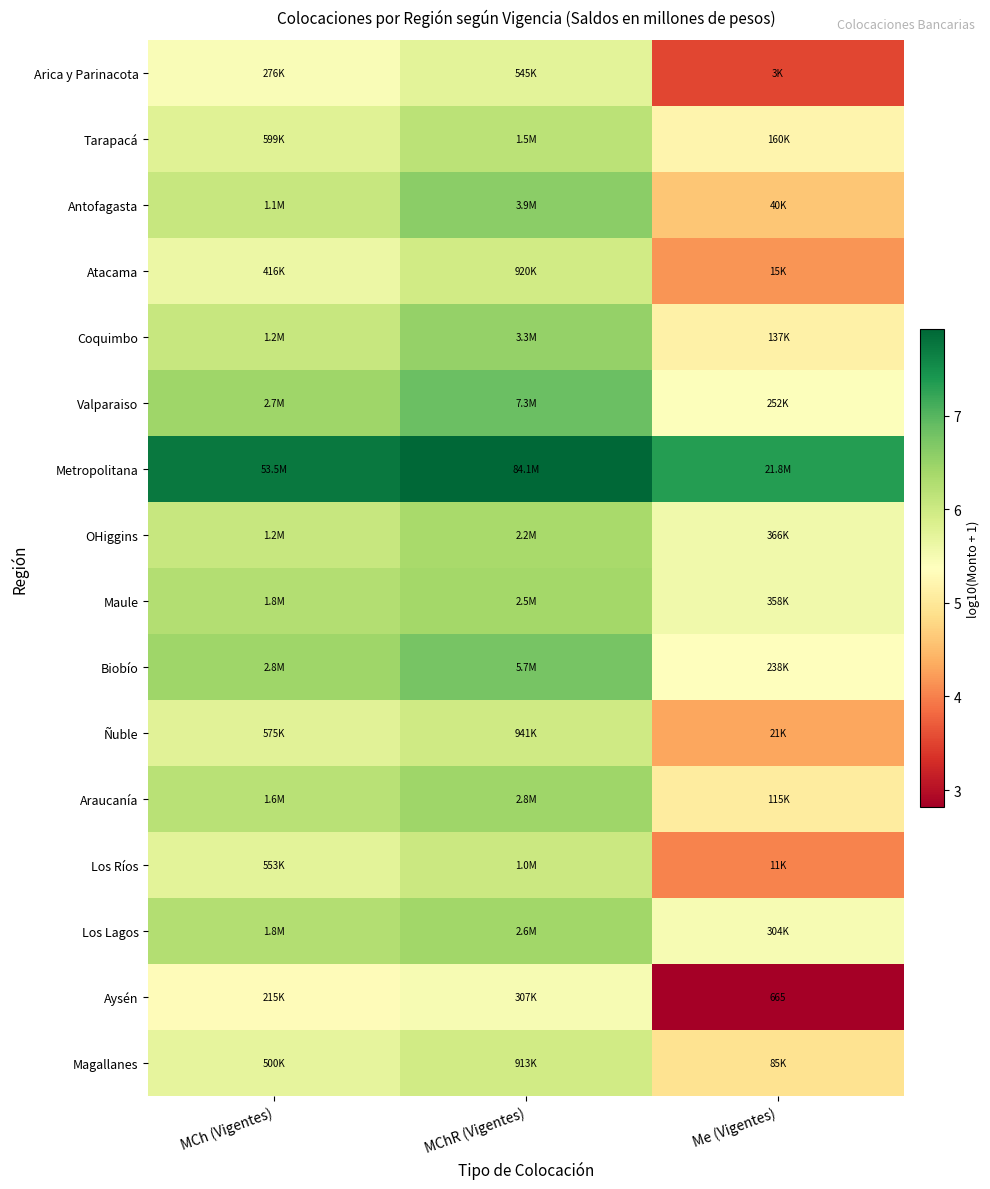

True or false: OHiggins has a value of 1.4 at Me (Vigentes).

False